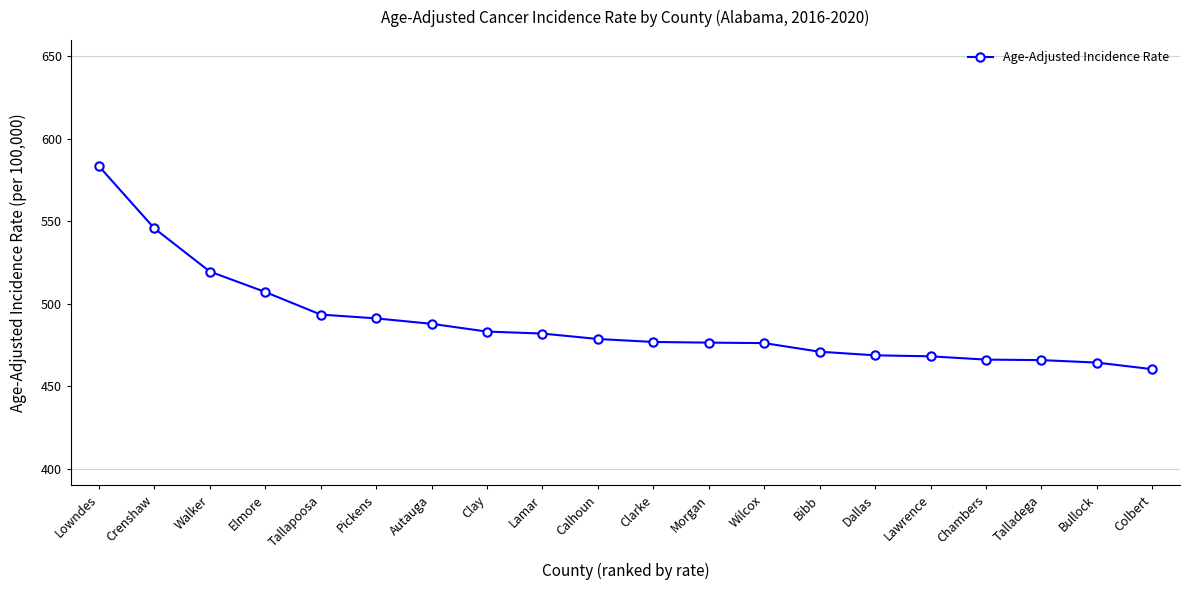

What is the sum of the values at Calhoun and Lowndes?

1062.2